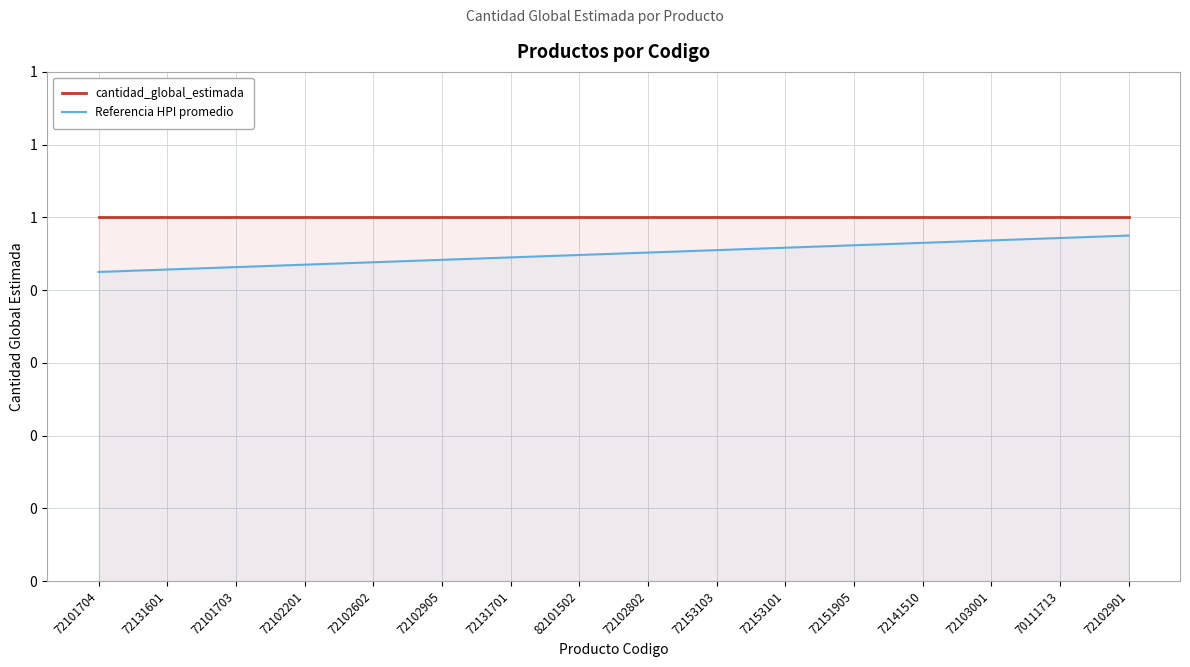

What is the average value of the Referencia HPI promedio series?

0.9